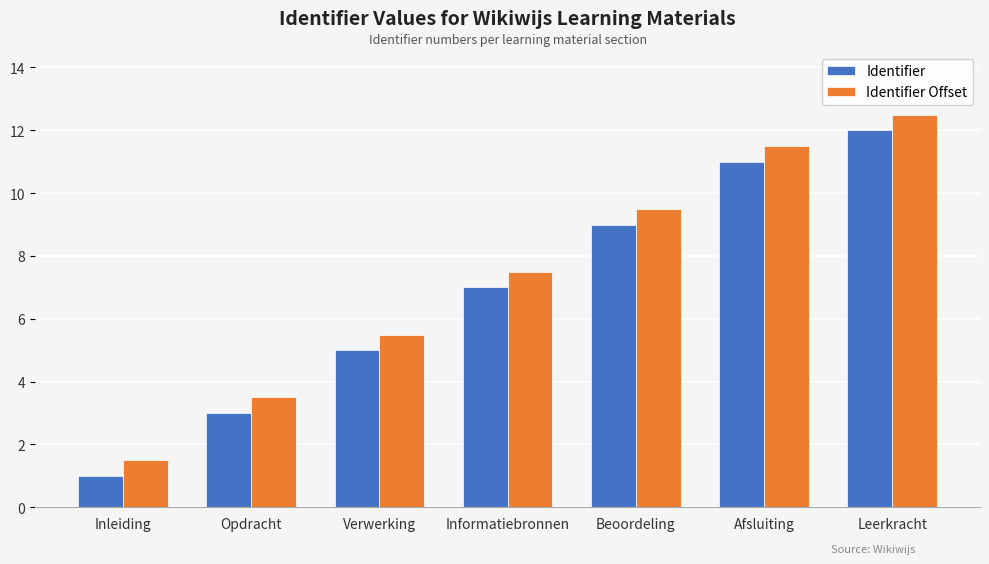

Which category has the highest value across all series?

Leerkracht